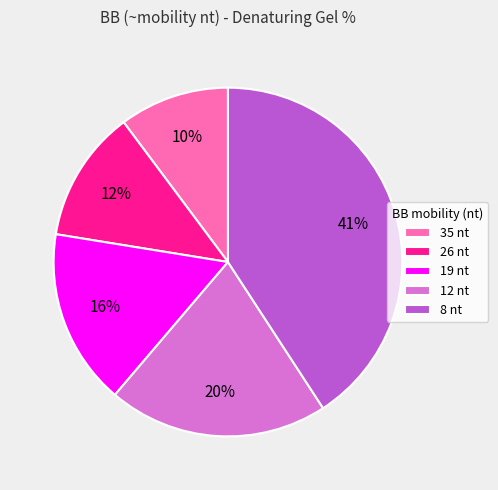

What percentage is the 19 slice, to the nearest percent?

16%